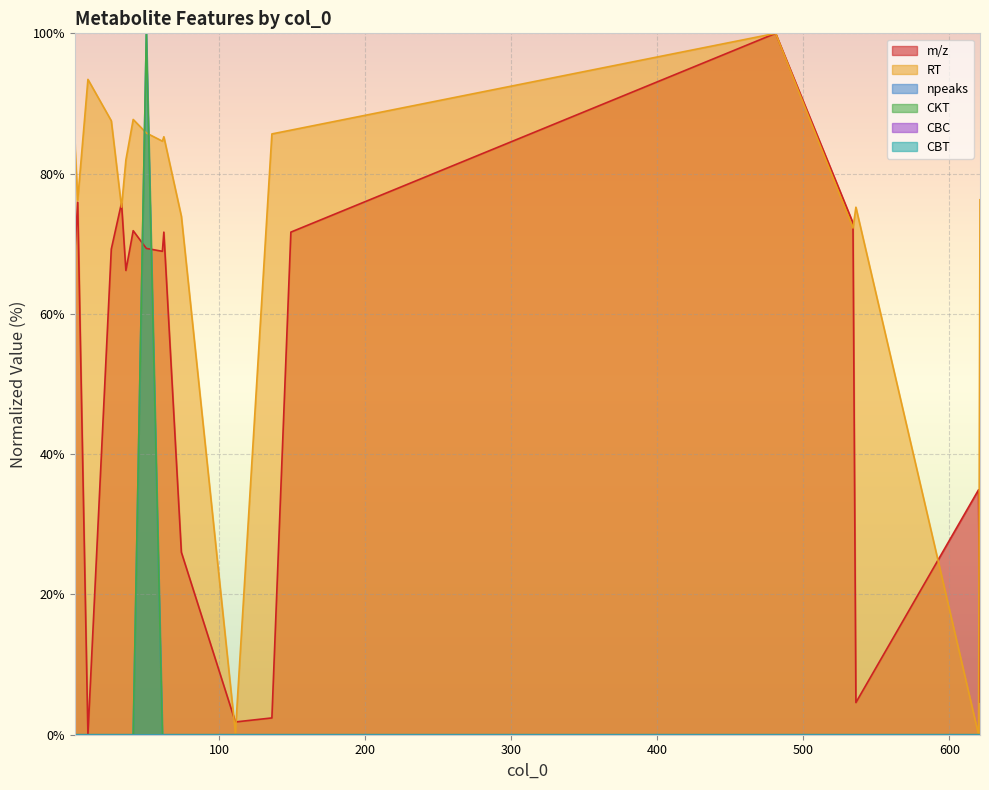

What is the difference between the highest and lowest values at 136?

85.7